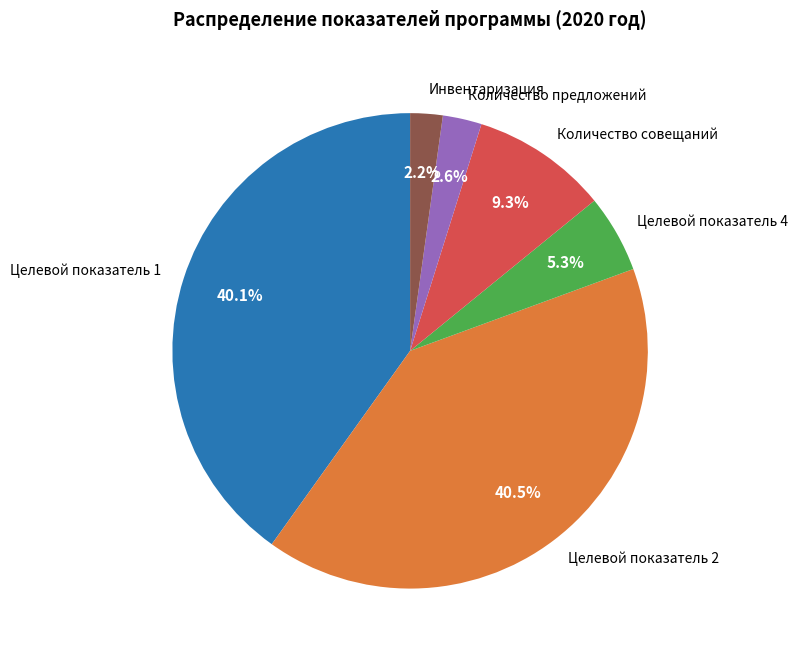

Combined, what portion of the pie is Количество совещаний and Инвентаризация?

11.5%